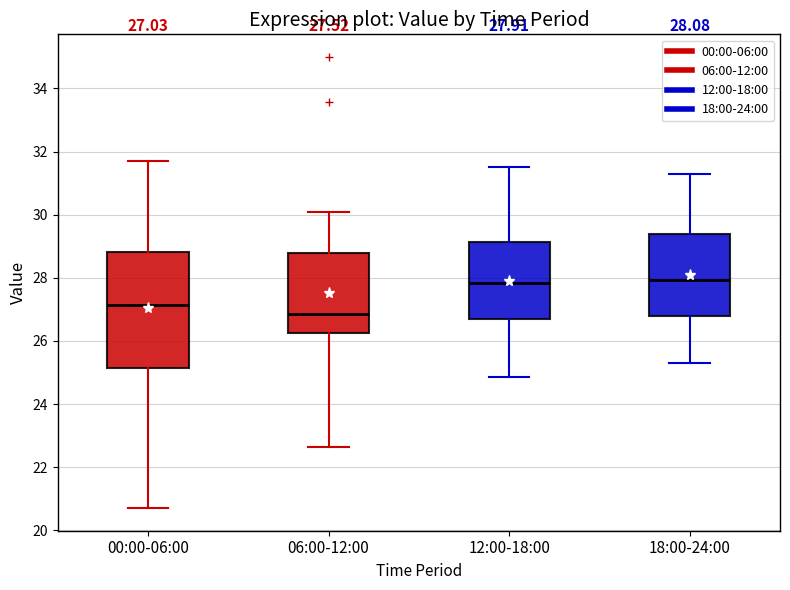

Which box has the lowest median line?

06:00-12:00